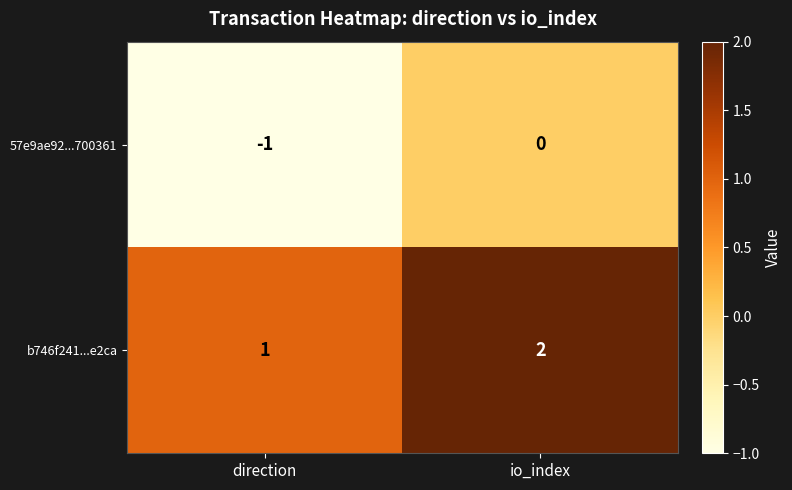

What is the sum of the b746f241...e2ca values at direction and io_index?

3